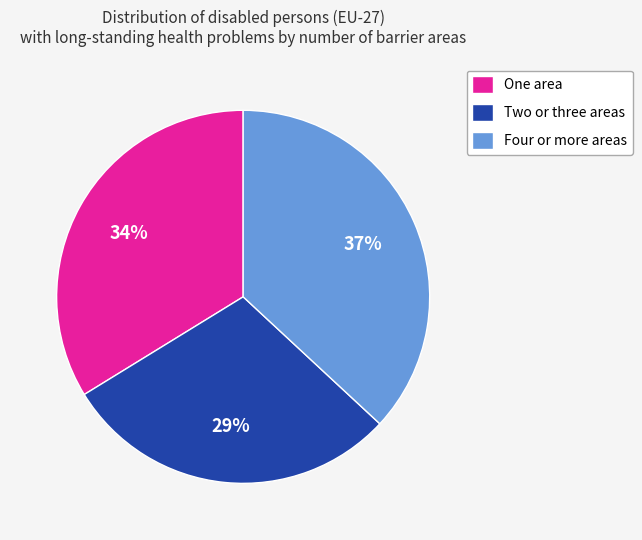

True or false: Four or more areas accounts for 24% of the total.

False